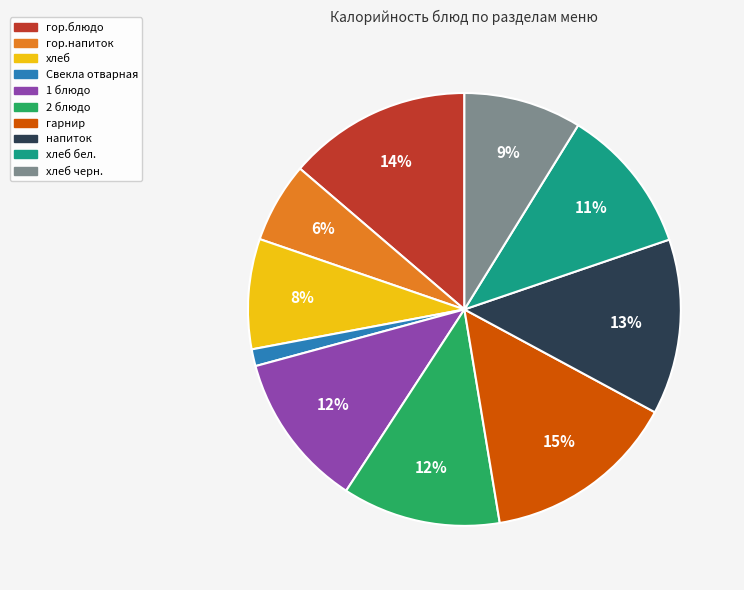

Does any single category account for the majority?

No